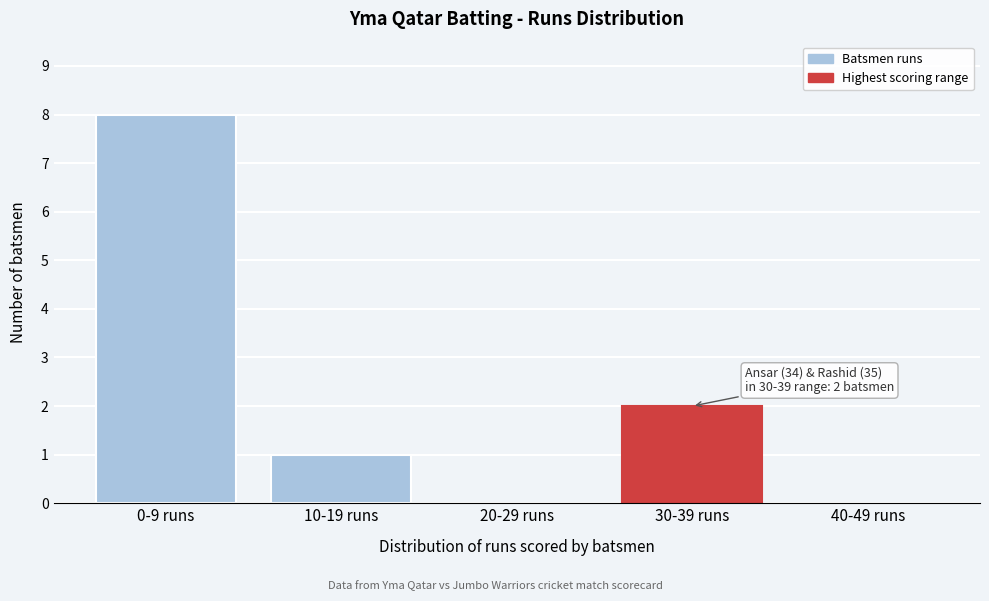

Reading left to right, what are all the values shown in this chart?

0-9 runs=8	10-19 runs=1	20-29 runs=0	30-39 runs=2	40-49 runs=0